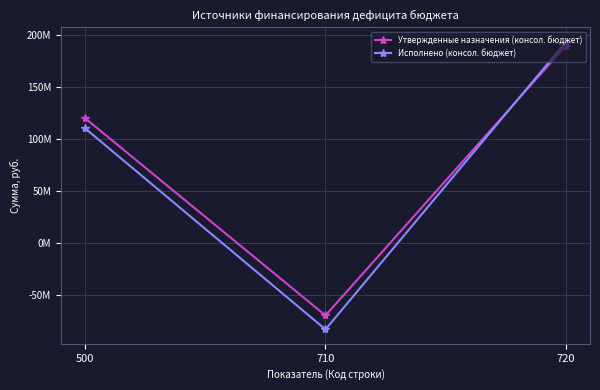

Does the chart have visible grid lines?

Yes